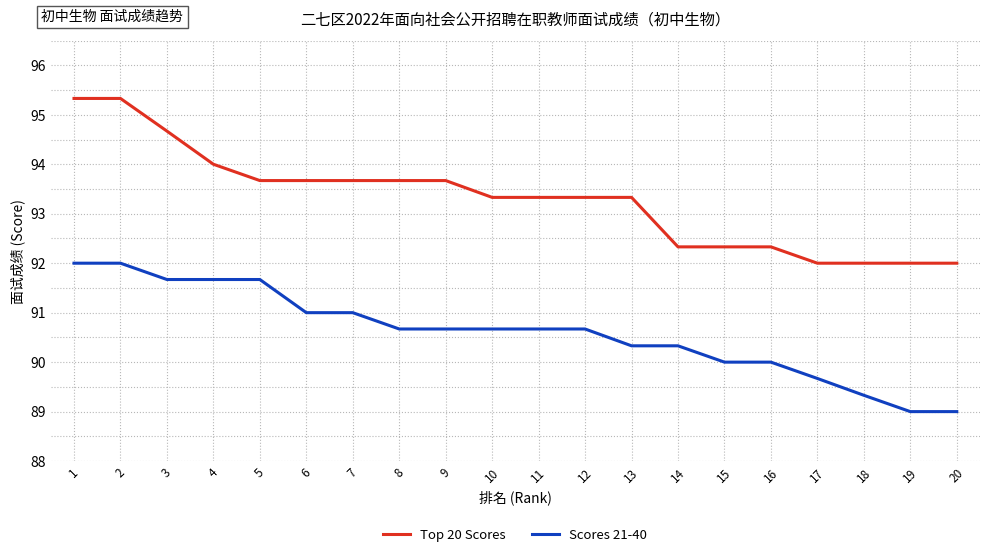

True or false: Top 20 Scores and Scores 21-40 intersect in this chart.

False